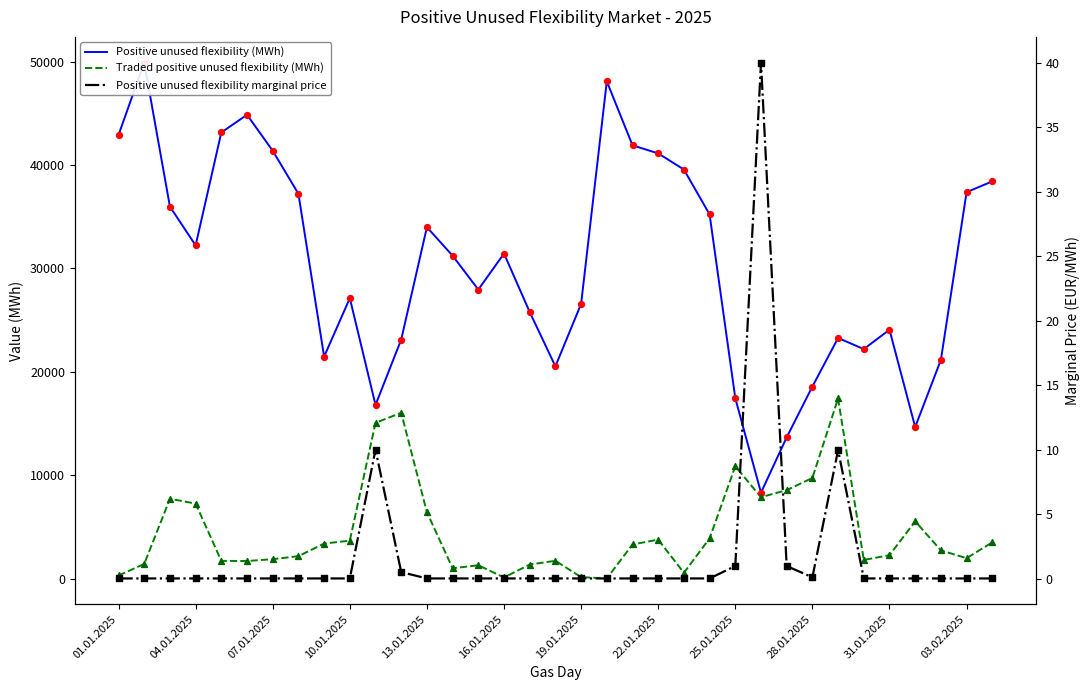

Is the value of Traded positive unused flexibility (MWh) at 10.01.2025 greater than the value of Positive unused flexibility (MWh) at 04.01.2025?

No